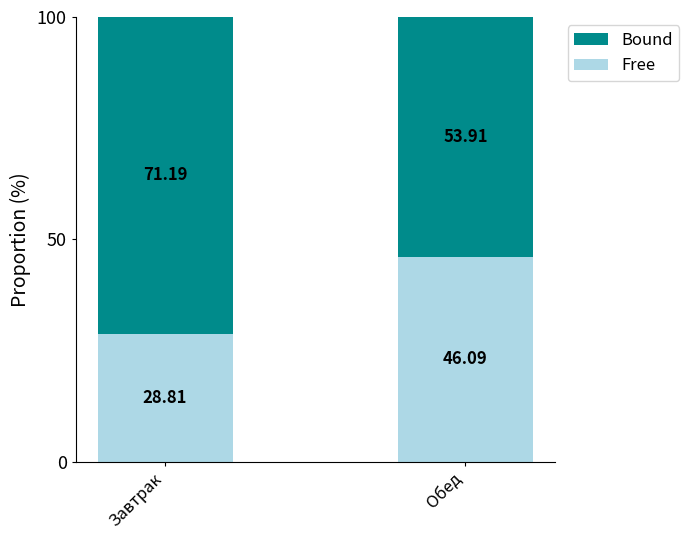

How many categories are shown in the chart?

2